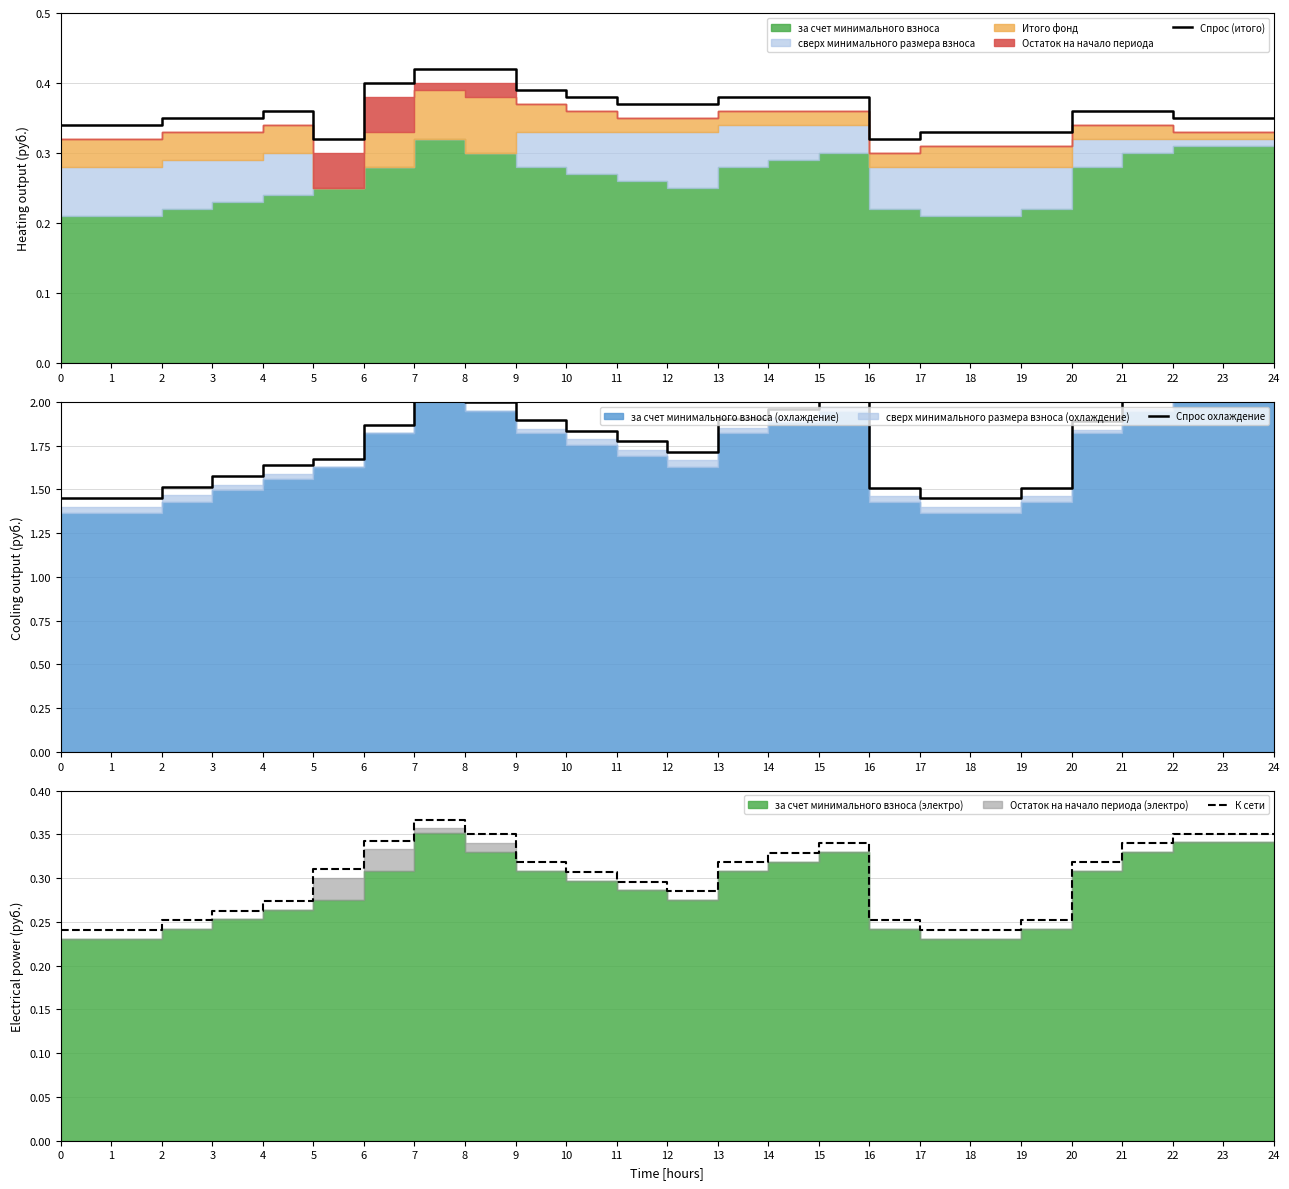

Is it true that Спрос (итого) equals 0.6 at 1?

False